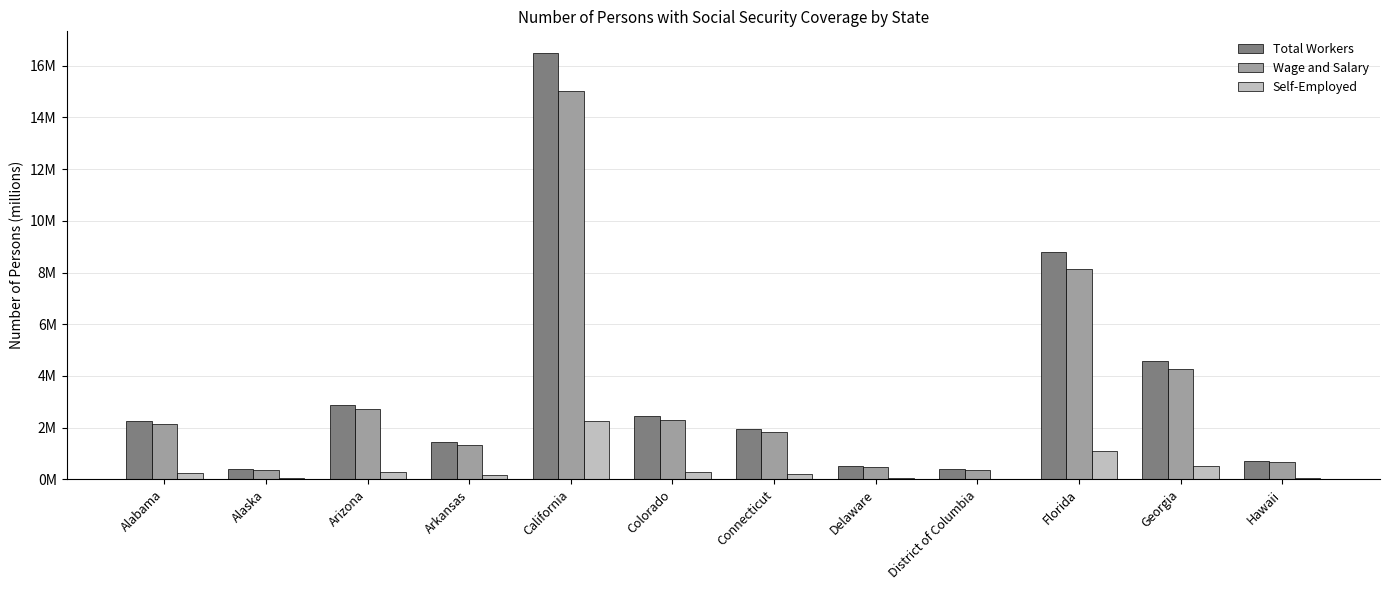

What is the difference between the maximum and minimum values in the Wage and Salary series?

14.7